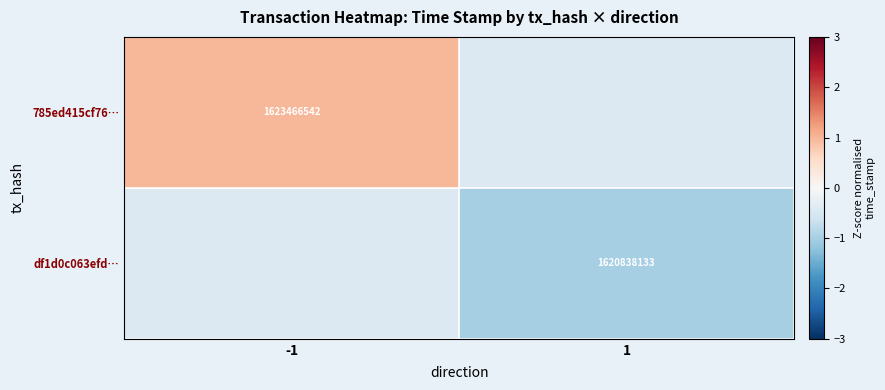

How many distinct data groups are displayed?

2